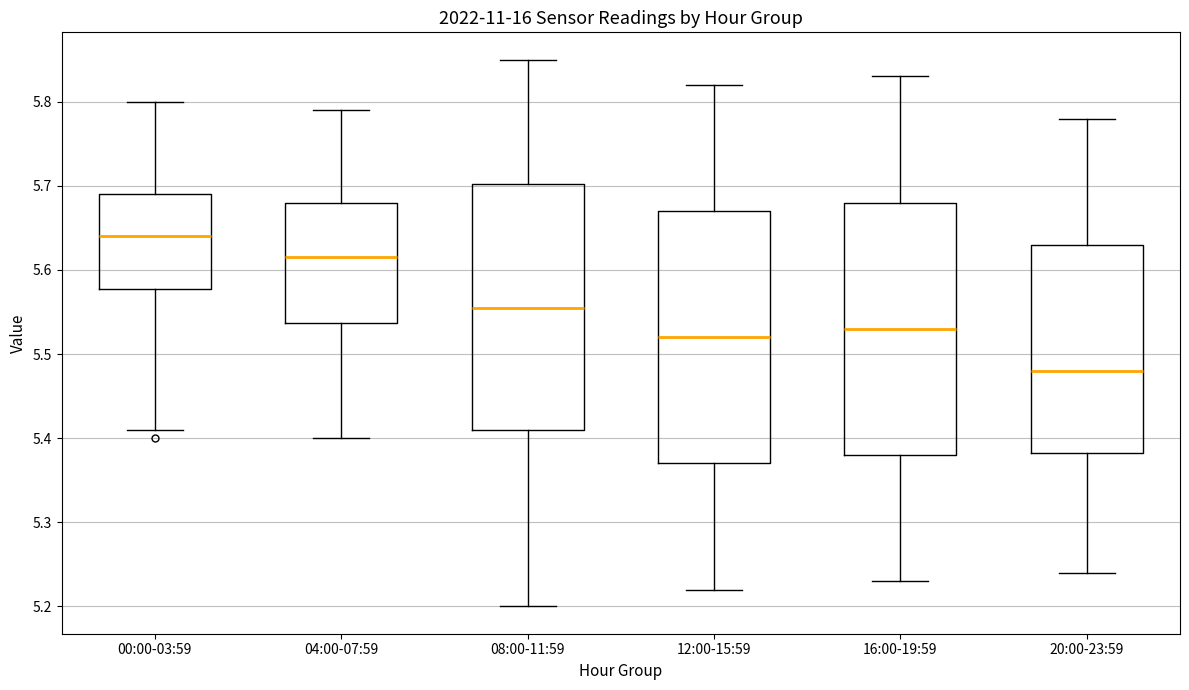

Reading left to right, transcribe this box plot: for each box, give where its median line is, the range the box spans, and where its two whiskers end, as read against the y-axis. The values are not printed on the chart, so give them approximately, as read against the axis.

00:00-03:59: median 5.64, box 5.58 to 5.69, whiskers 5.41 to 5.80
04:00-07:59: median 5.62, box 5.54 to 5.68, whiskers 5.40 to 5.79
08:00-11:59: median 5.56, box 5.41 to 5.70, whiskers 5.20 to 5.85
12:00-15:59: median 5.52, box 5.37 to 5.67, whiskers 5.22 to 5.82
16:00-19:59: median 5.53, box 5.38 to 5.68, whiskers 5.23 to 5.83
20:00-23:59: median 5.48, box 5.38 to 5.63, whiskers 5.24 to 5.78